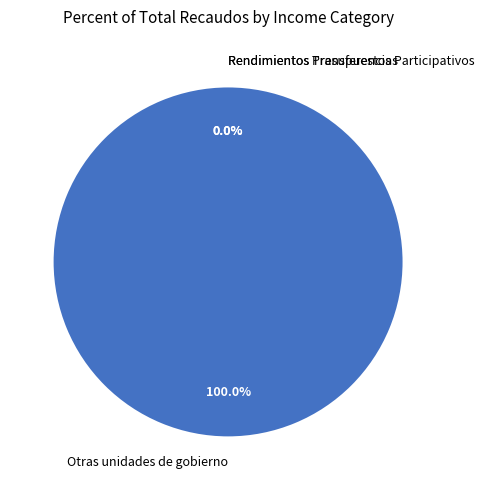

Rank the categories by value from highest to lowest.

Otras unidades de gobierno, Rendimientos Presupuestos Participativos, Rendimientos Transferencias